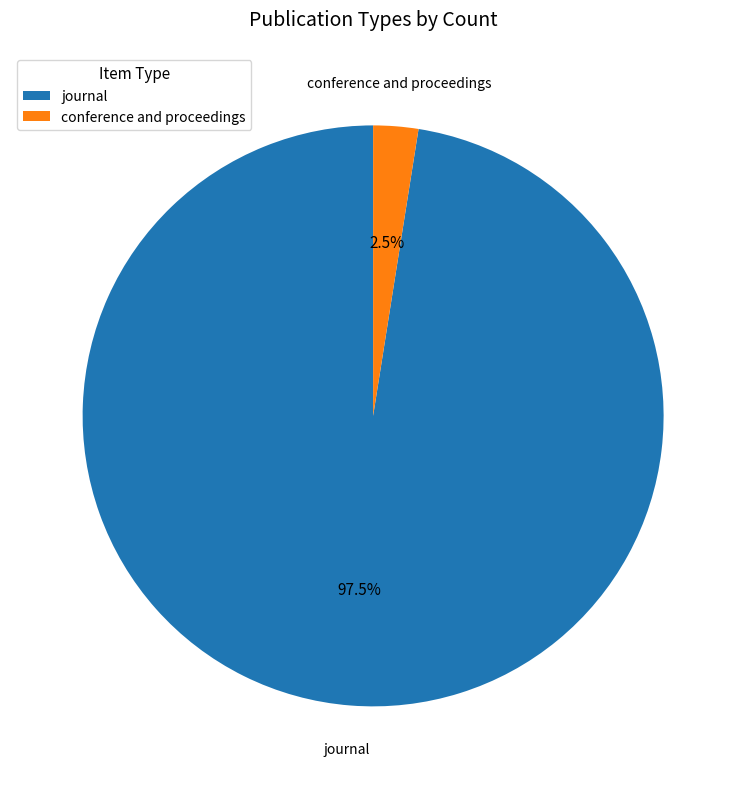

Between journal and conference and proceedings, which is larger?

journal